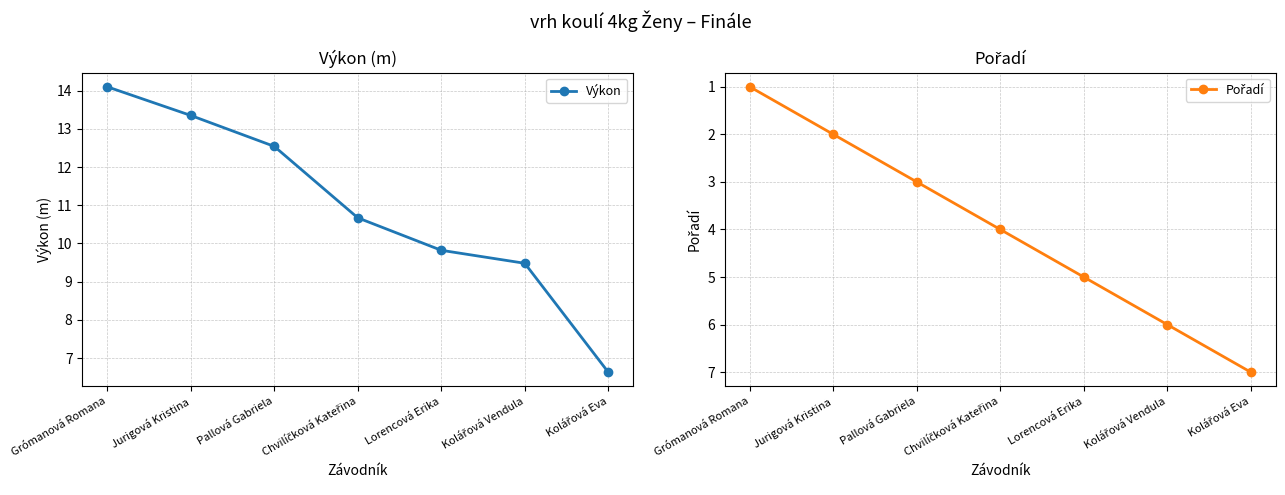

How many values in the Výkon series are below 10?

3